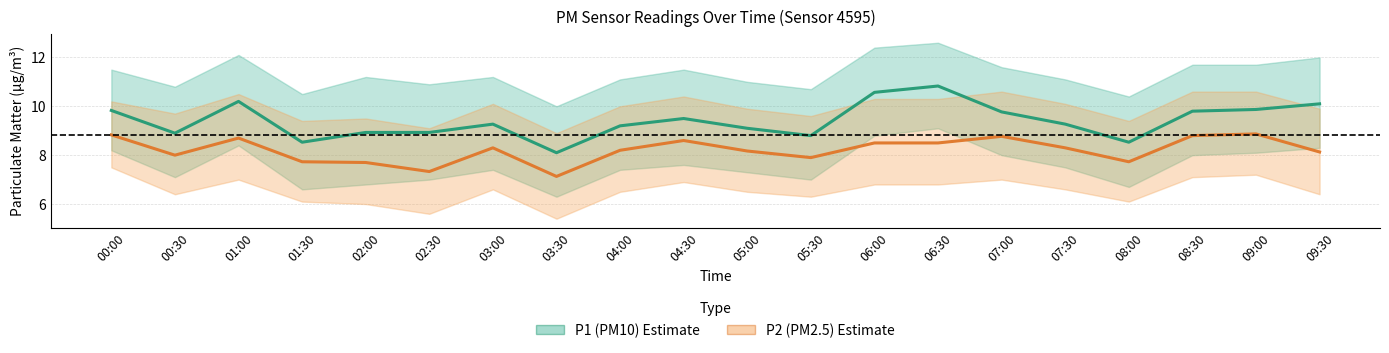

Which label corresponds to the largest value in the chart?

06:30